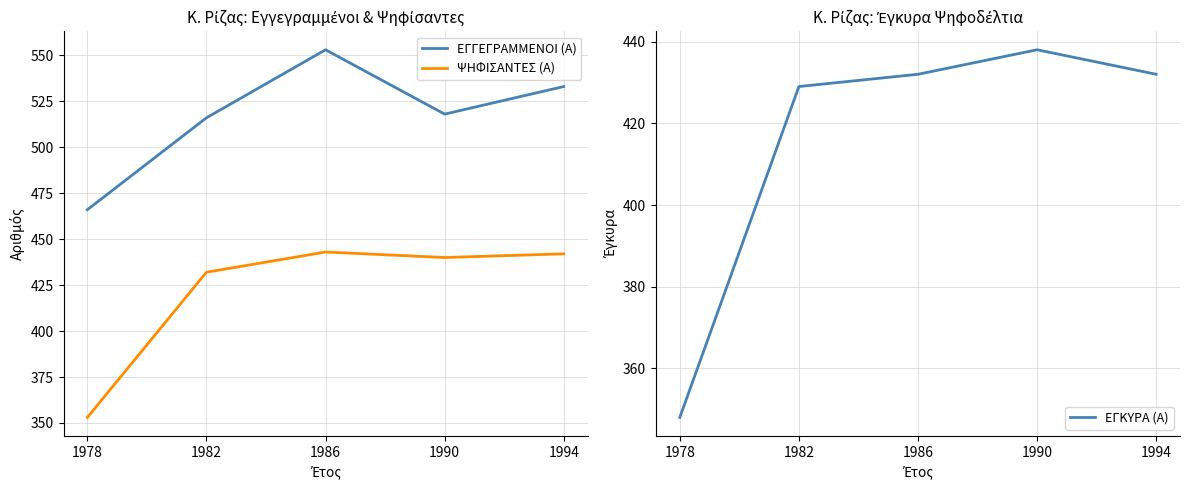

Is the value of ΕΓΓΕΓΡΑΜΜΕΝΟΙ (Α) at 1978 greater than the value of ΕΓΚΥΡΑ (Α) at 1994?

Yes